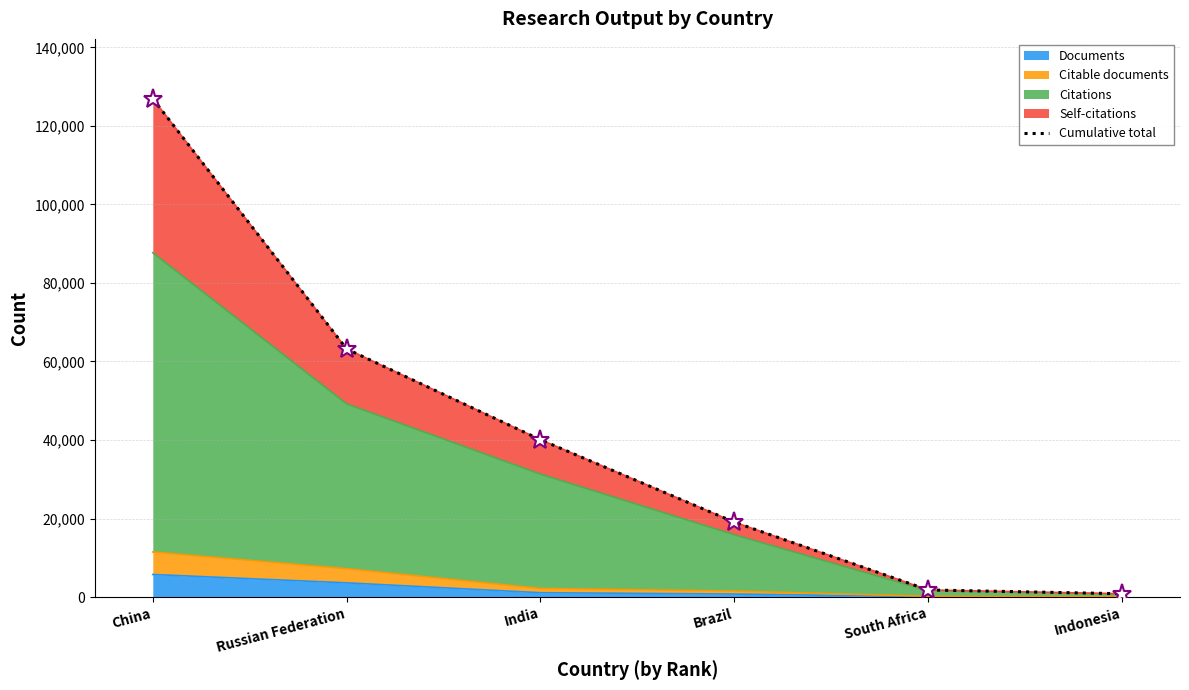

Read the value at Brazil, to the nearest 50.

19100